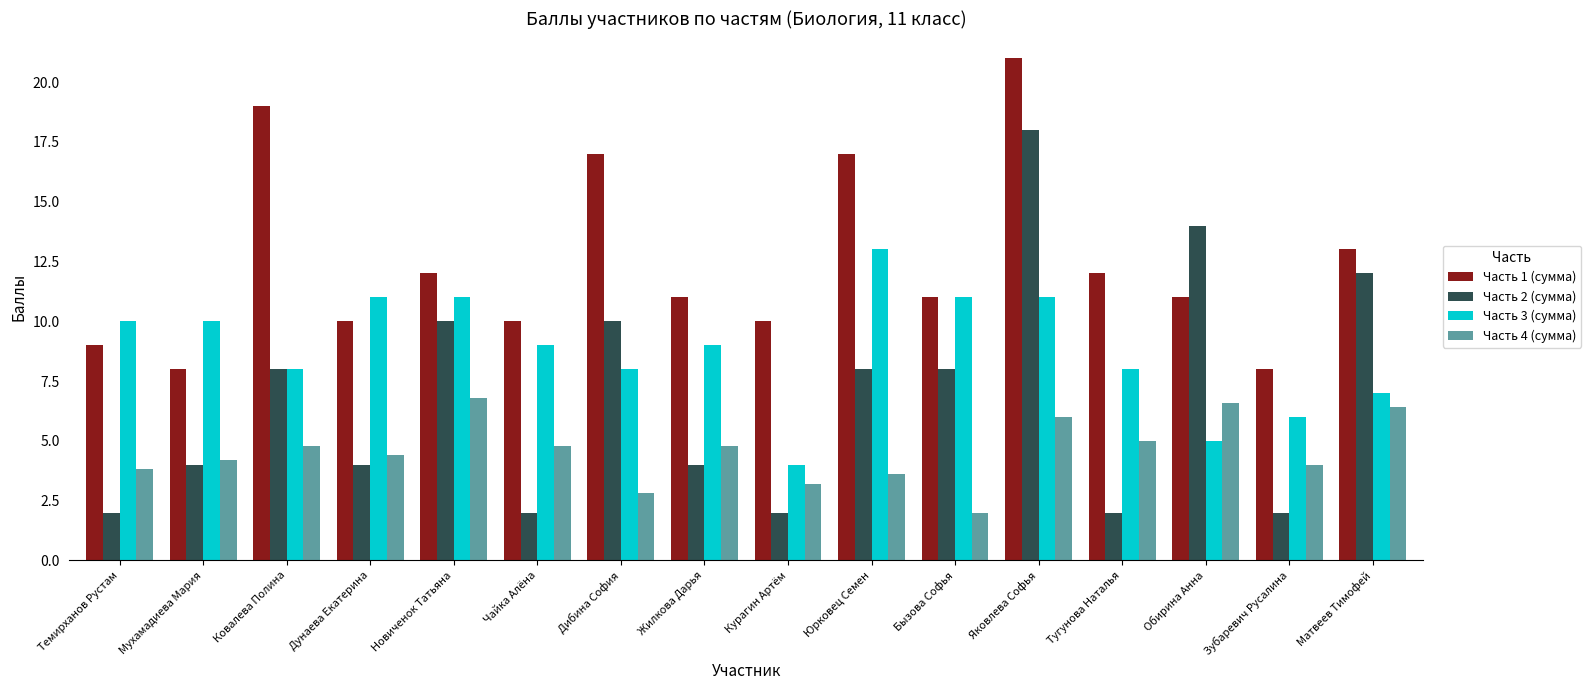

What is the difference between the second highest and minimum values in the Часть 1 (сумма) series?

11.0